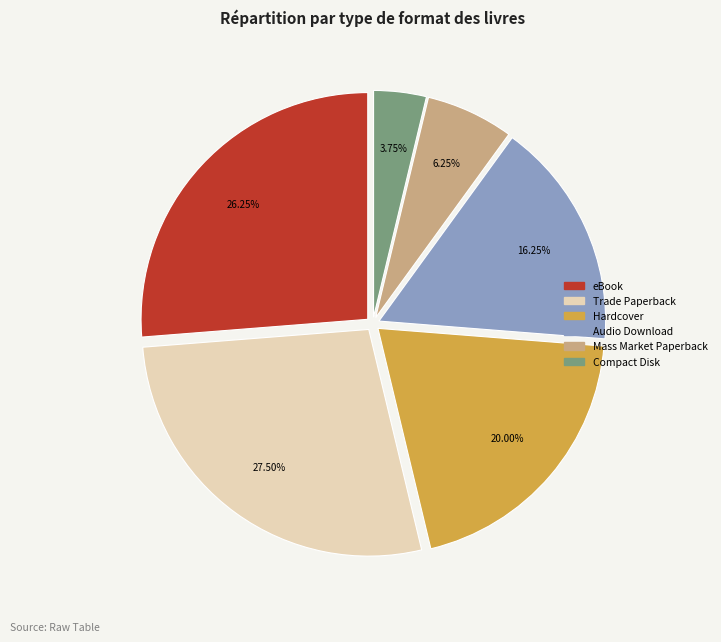

What is the ratio of the value at Trade Paperback to the value at Hardcover?

1.4